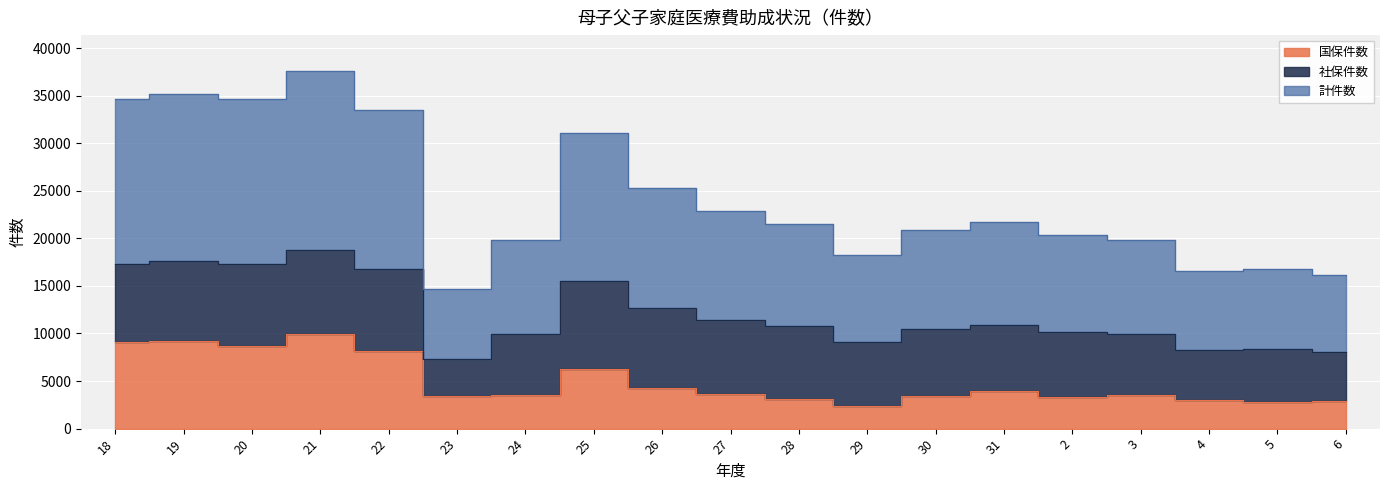

Which series has the largest range (max minus min)?

計件数